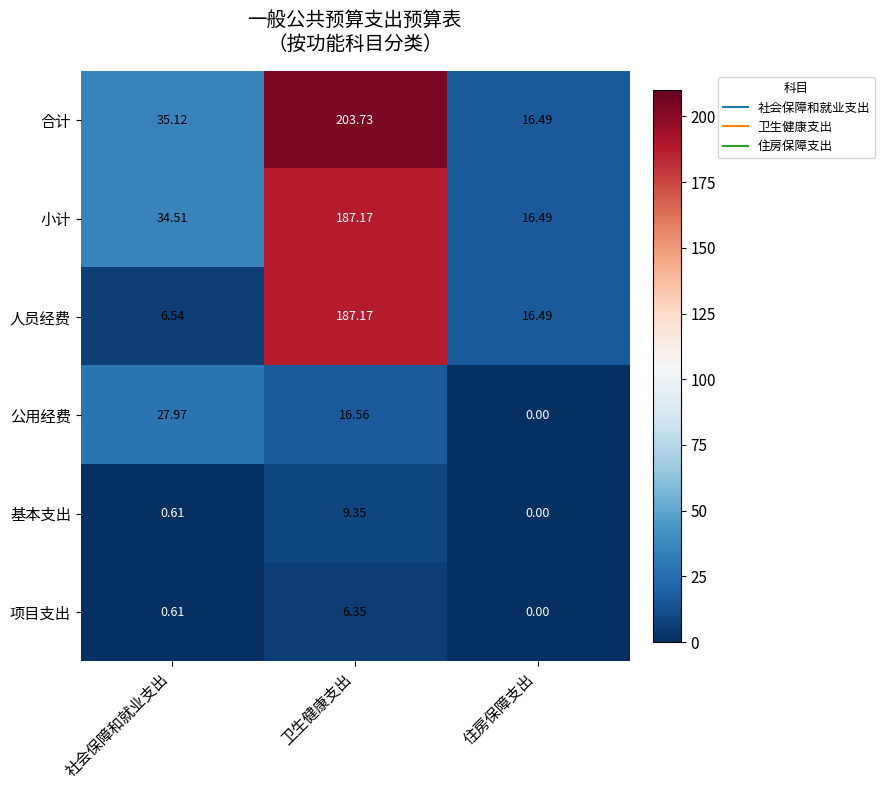

At which label is 公用经费 closest to 13?

卫生健康支出